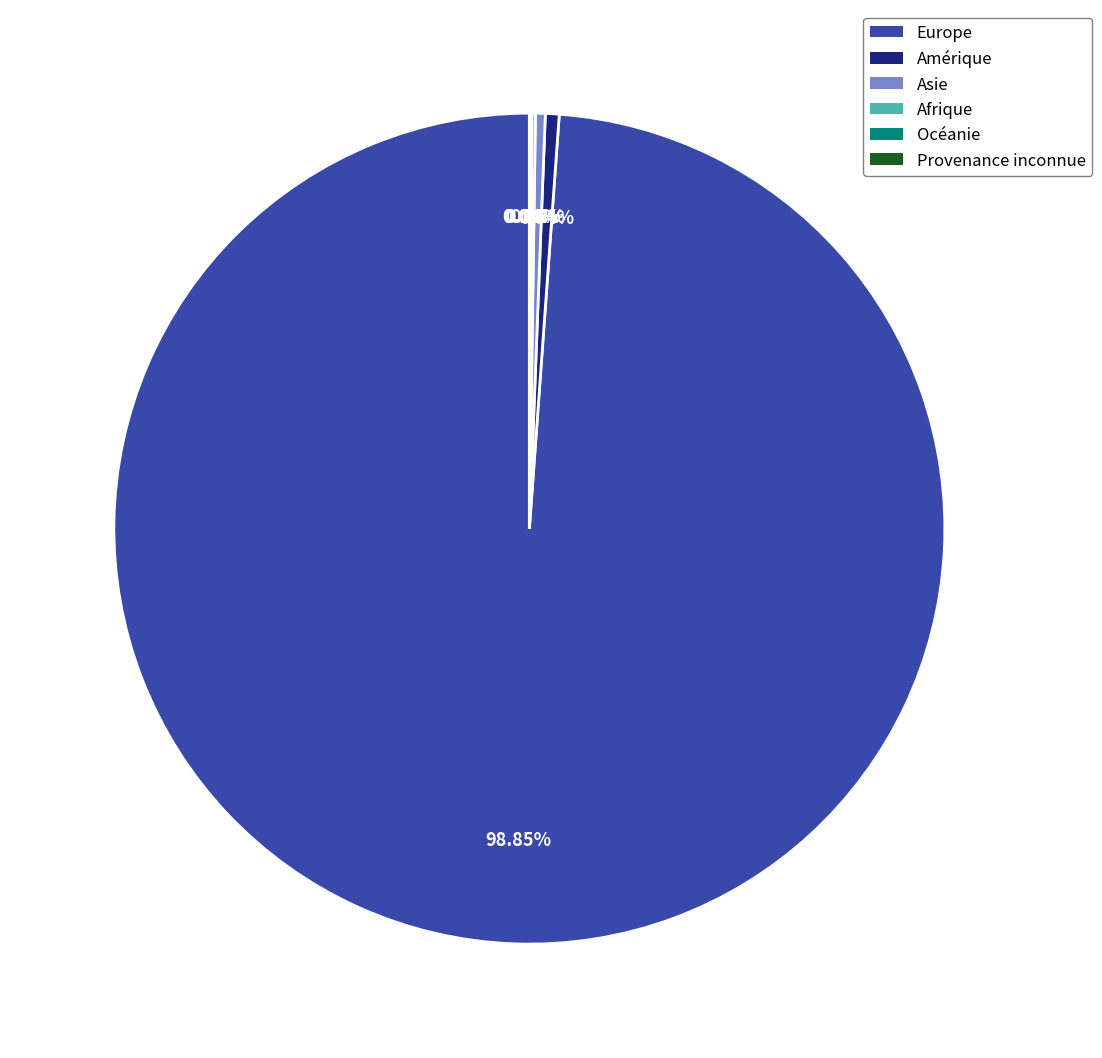

To the nearest percent, what portion does Europe represent?

99%